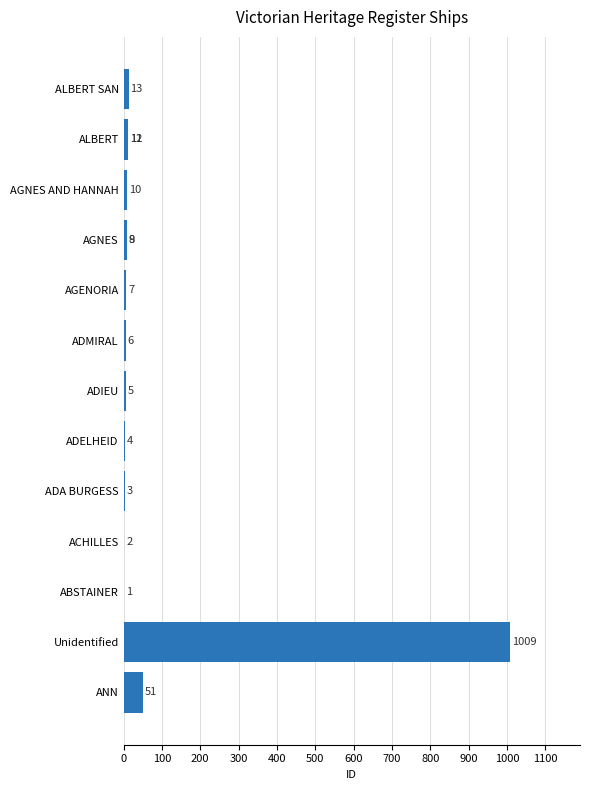

What is the minimum value shown in the chart?

1